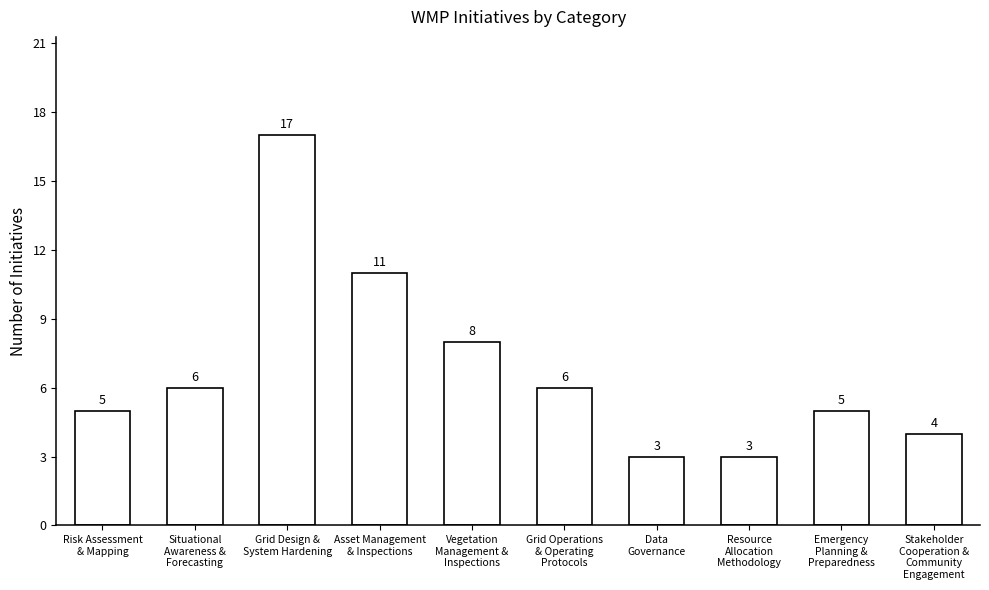

The value at Stakeholder
Cooperation &
Community
Engagement is 4. True or false?

True